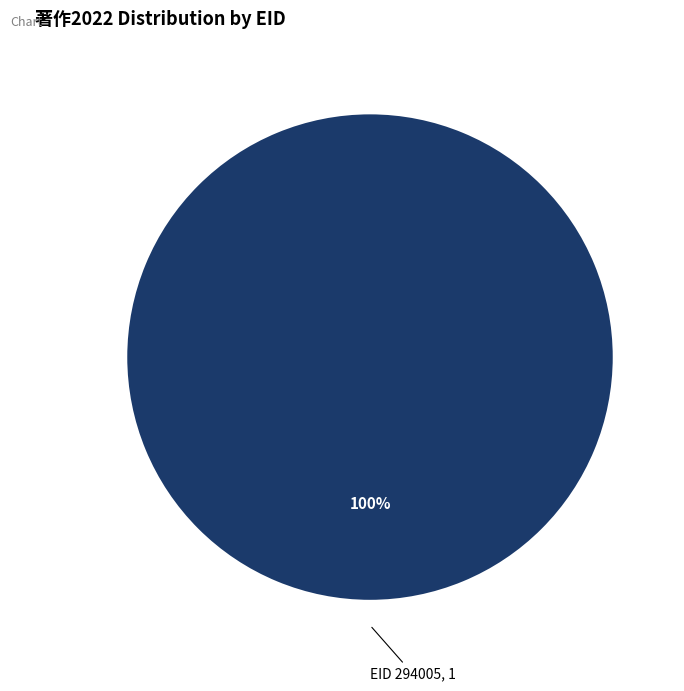

Does any single category account for the majority?

Yes